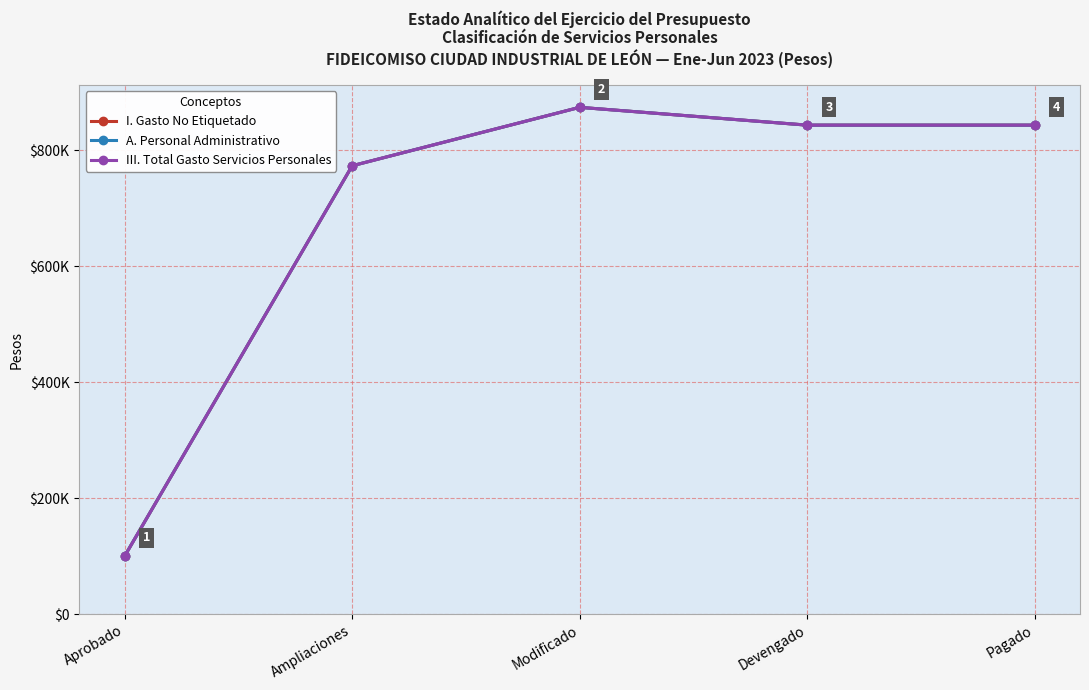

Which category has the lowest value in the A. Personal Administrativo series?

Aprobado